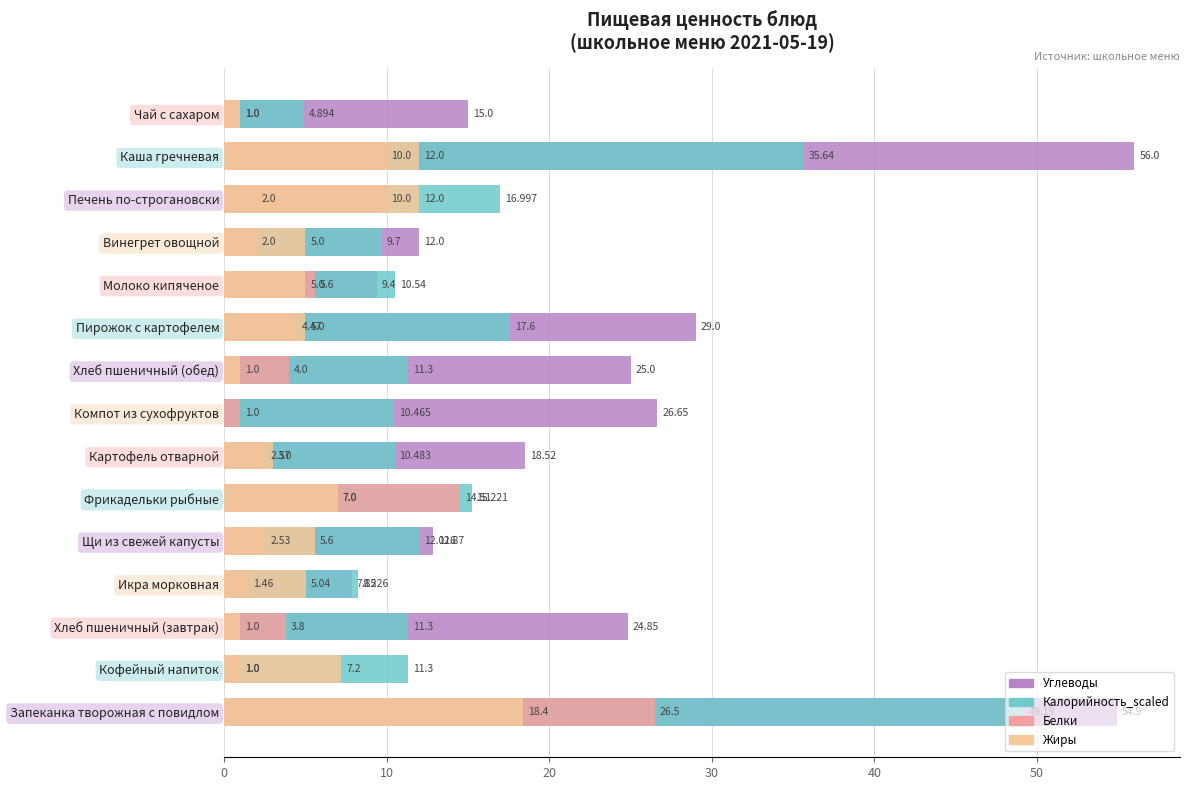

Between Картофель отварной and Кофейный напиток, which is larger?

Картофель отварной